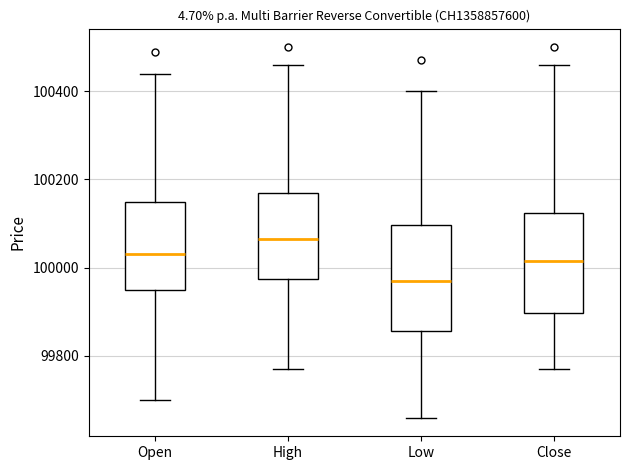

Which box's median line is the lowest?

Low